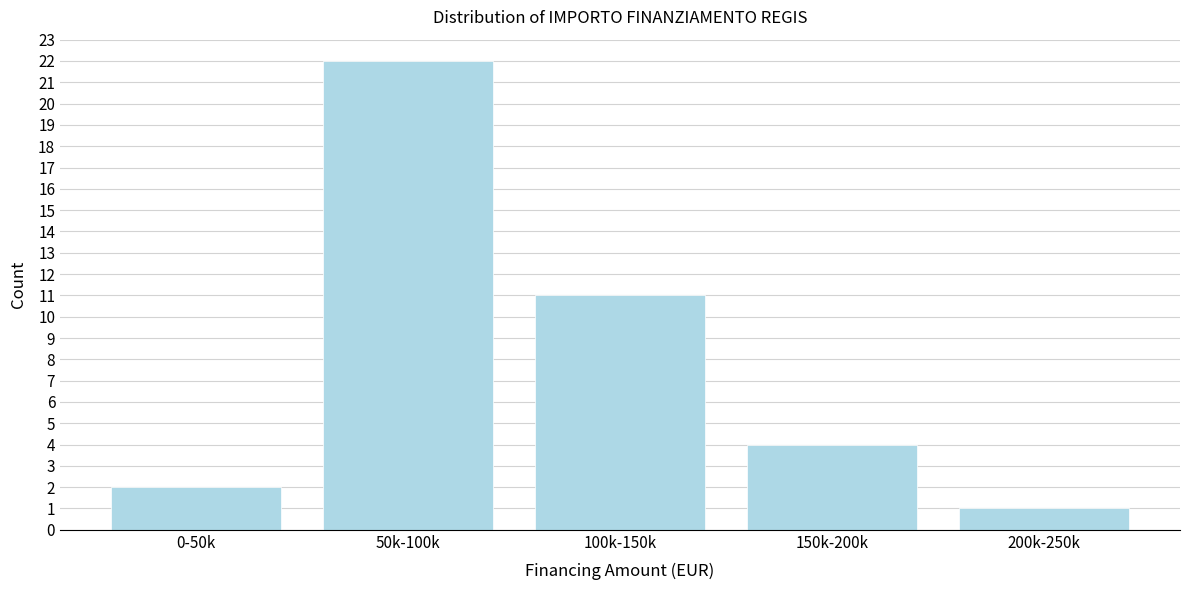

Reading left to right, transcribe all the data shown in this chart.

2	22	11	4	1